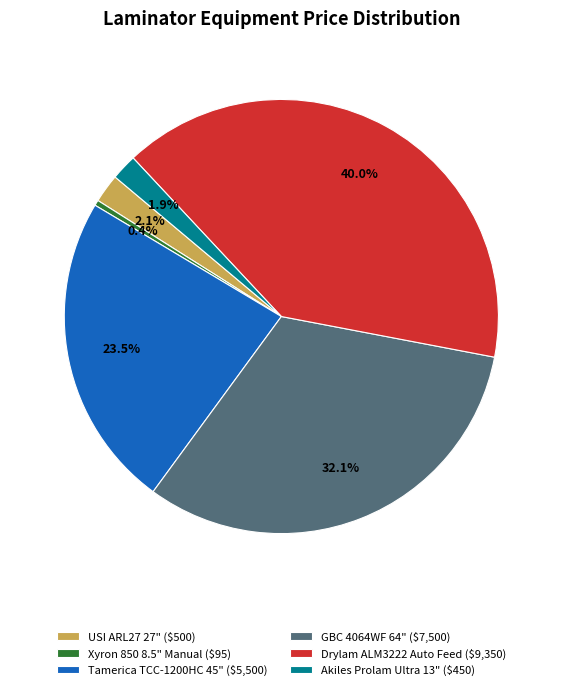

Which slice is the smallest?

Xyron 850 8.5" Manual